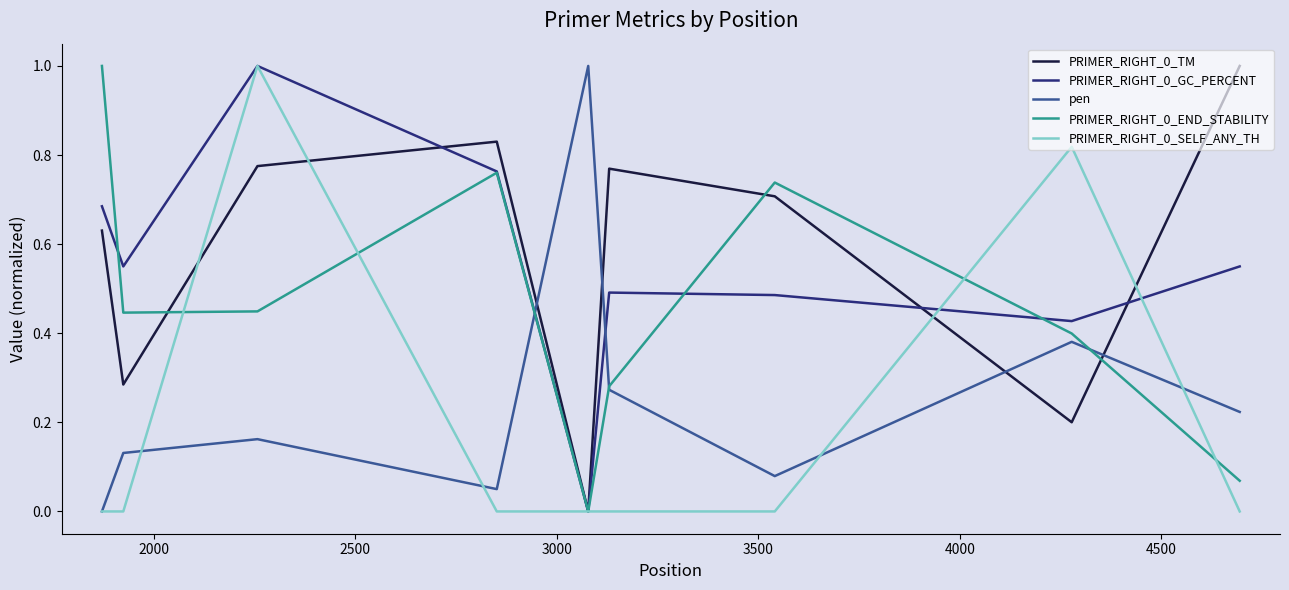

What is the highest value of the pen series?

1.0